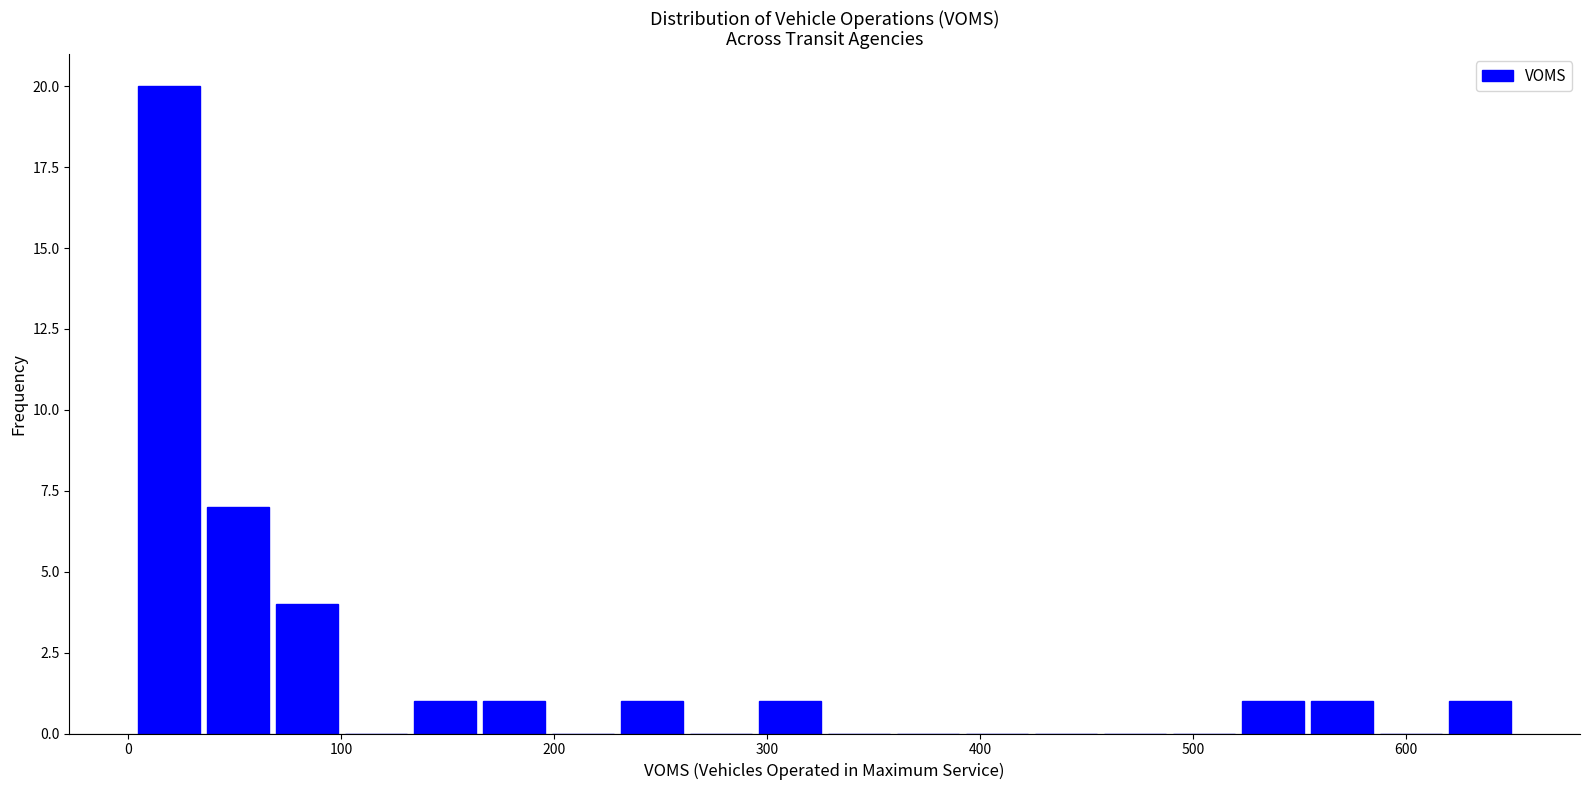

Read against the x-axis, roughly where is the centre of the tallest bar?

20